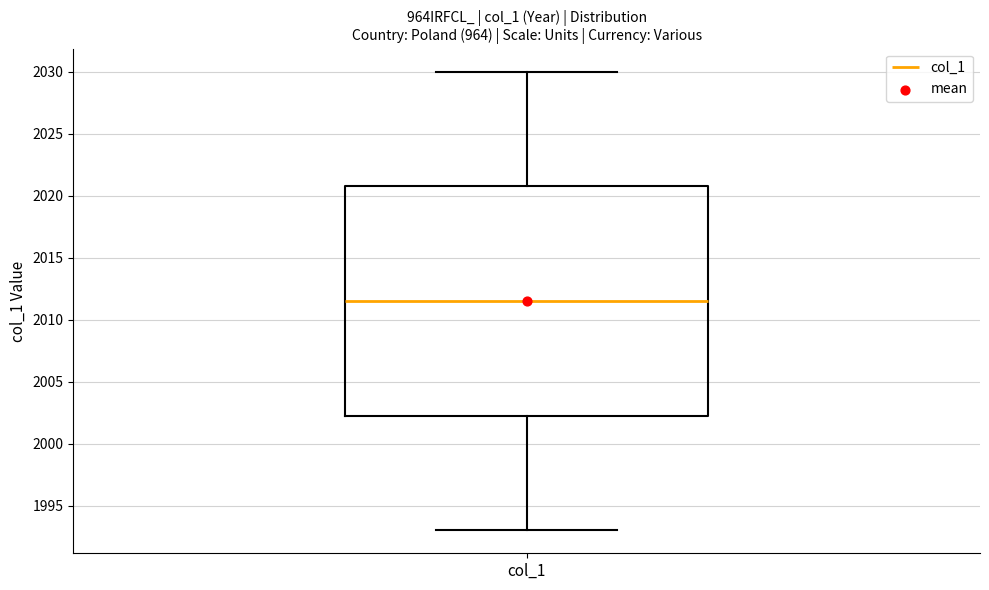

Where is the lower edge of the box for col_1 on the y-axis? The values are not printed on the chart, so give them approximately, as read against the axis.

2002.5